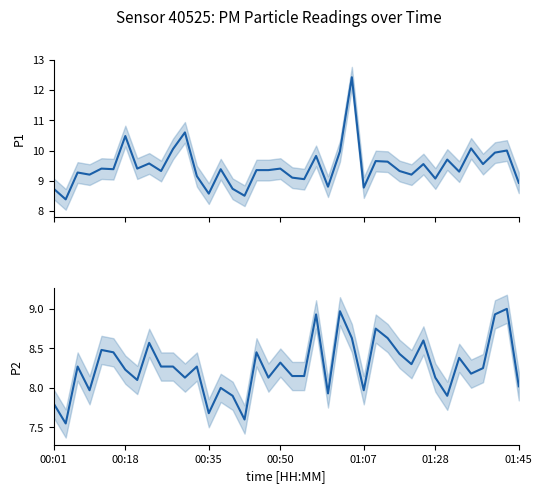

Does the chart have visible grid lines?

No